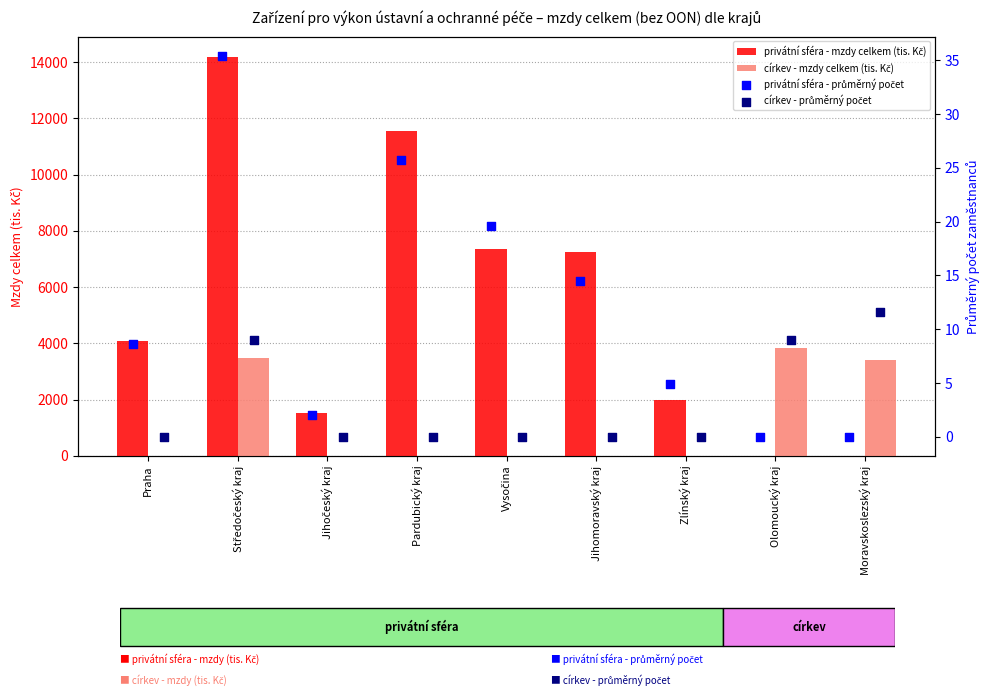

Which series has the widest spread of Y values?

privátní sféra - mzdy celkem (tis. Kč)